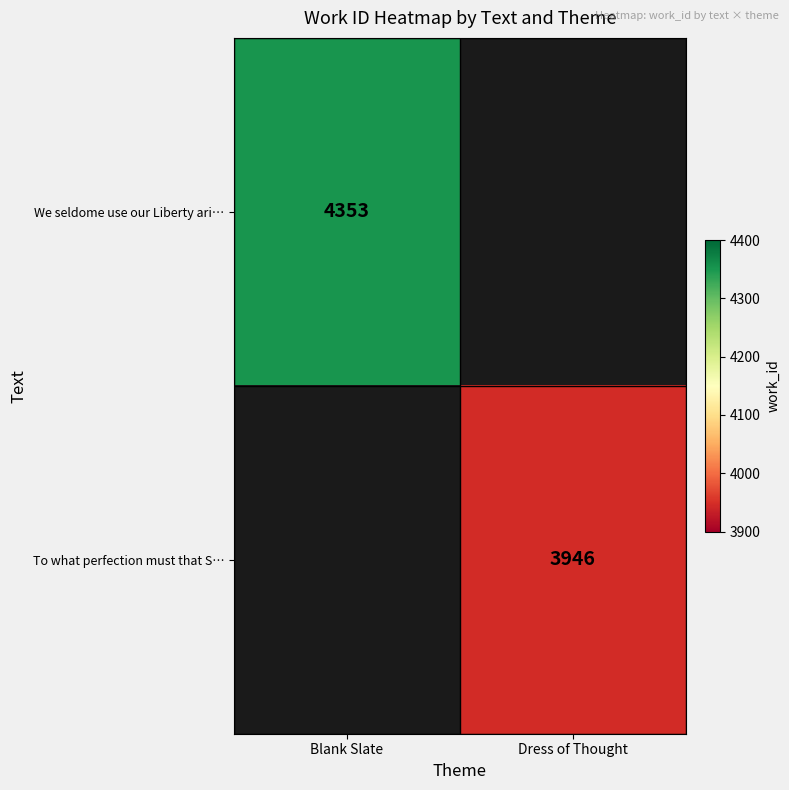

Count the number of data series in this chart.

2